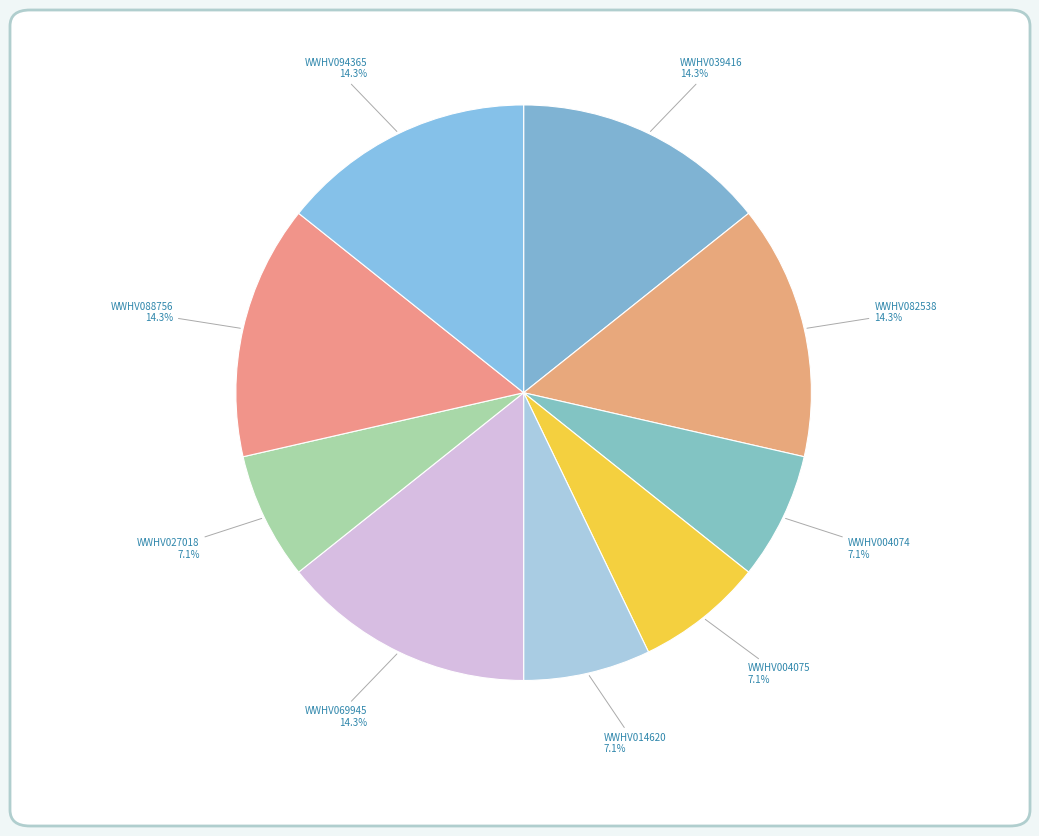

What is the total percentage of WWHV004075 and WWHV069945?

21.4%